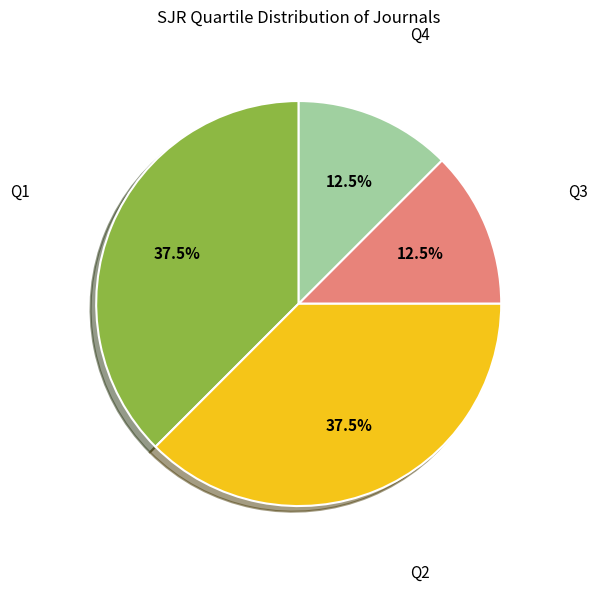

Is there a majority slice in this chart?

No